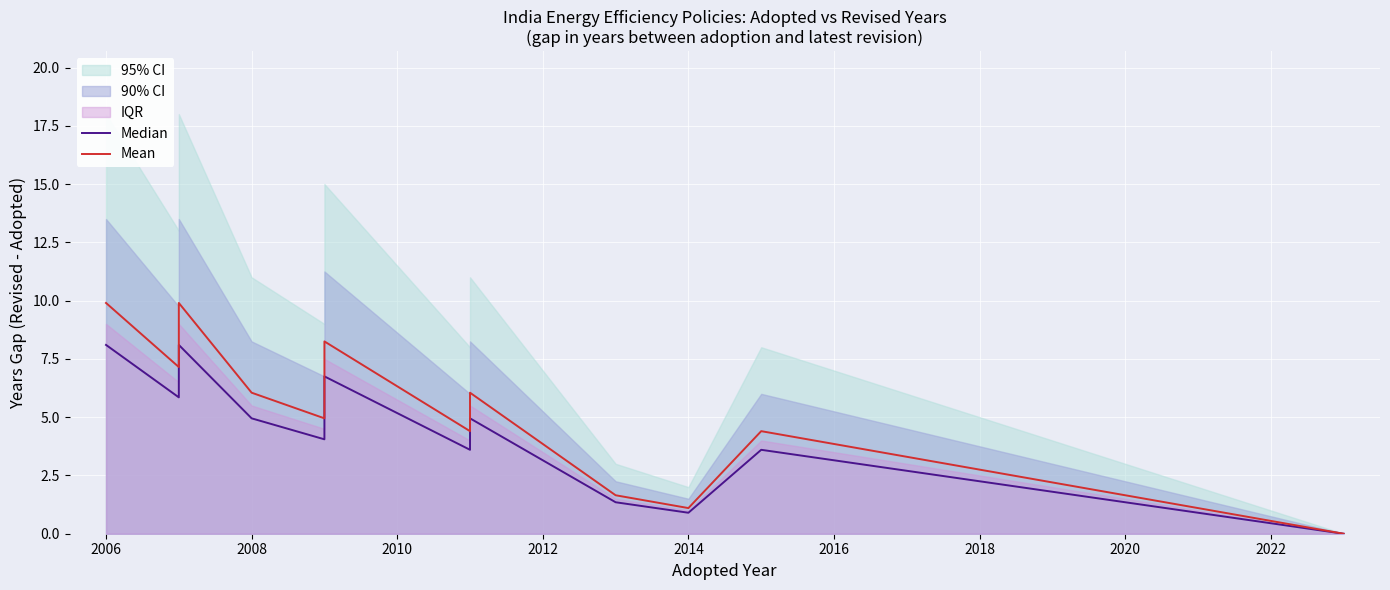

True or false: Mean and Median intersect in this chart.

False